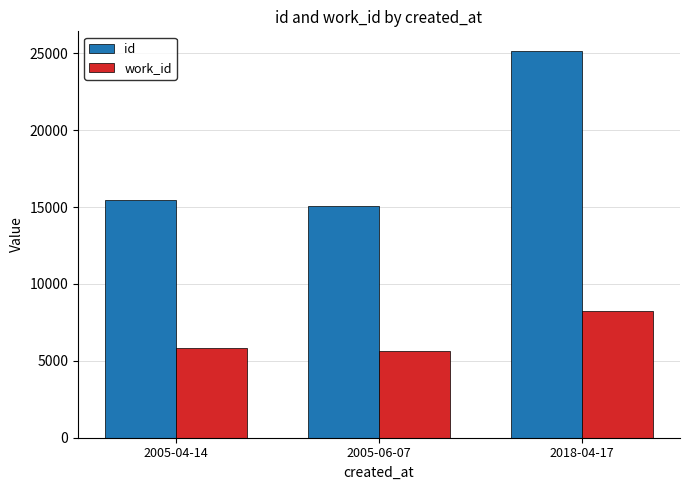

List the labels in order of id value, largest first.

2018-04-17, 2005-04-14, 2005-06-07